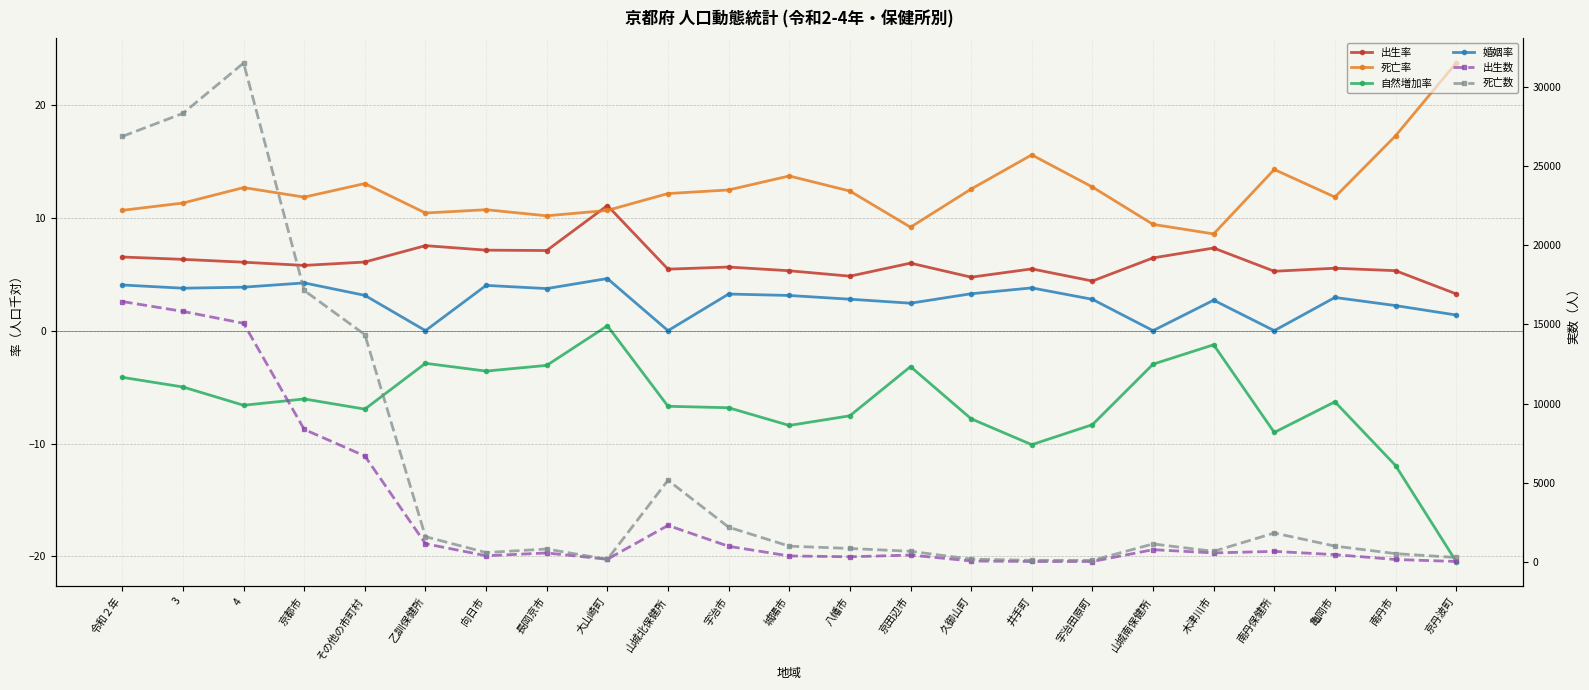

Rank the categories by 出生数 value from highest to lowest.

令和２年, 3, 4, 京都市, その他の市町村, 山城北保健所, 乙訓保健所, 宇治市, 山城南保健所, 南丹保健所, 木津川市, 長岡京市, 亀岡市, 京田辺市, 向日市, 城陽市, 八幡市, 大山崎町, 南丹市, 久御山町, 京丹波町, 井手町, 宇治田原町